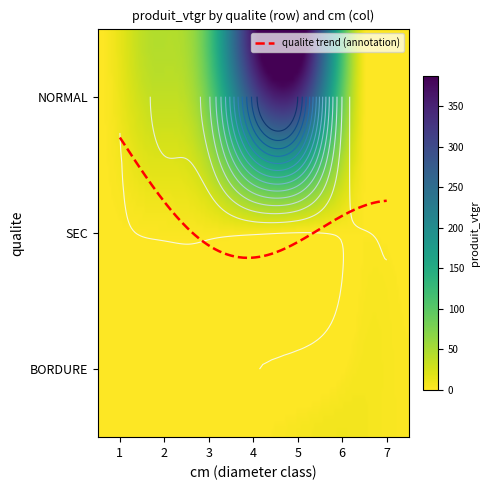

What is the difference between the maximum and minimum values in the SEC series?

4.0